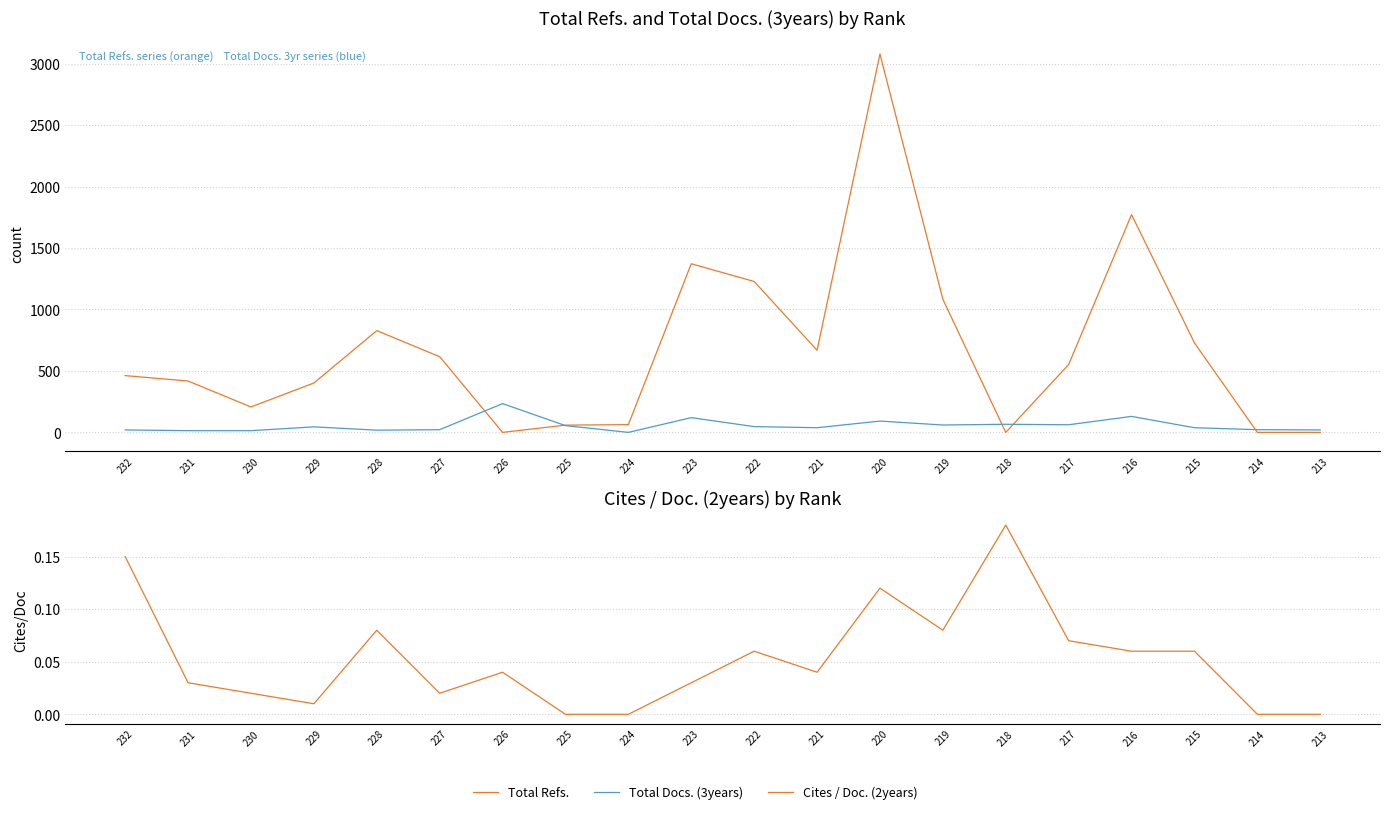

How many values in the Total Refs. series exceed 552?

9